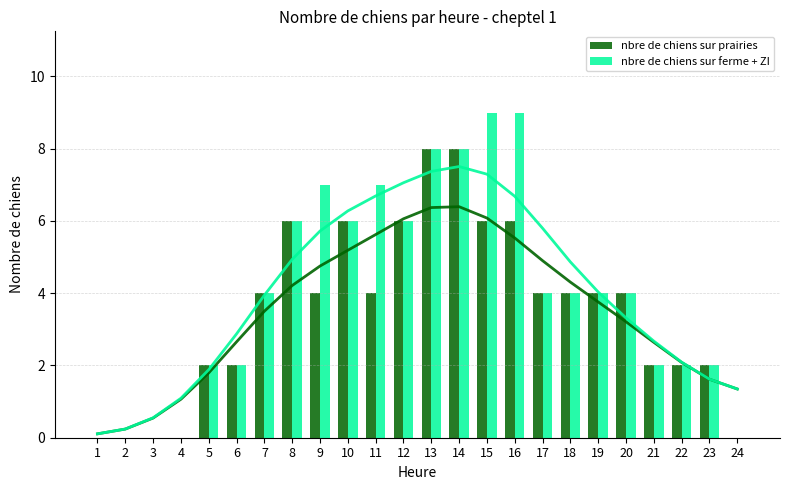

Which category has the highest value in the nbre de chiens sur prairies series?

13